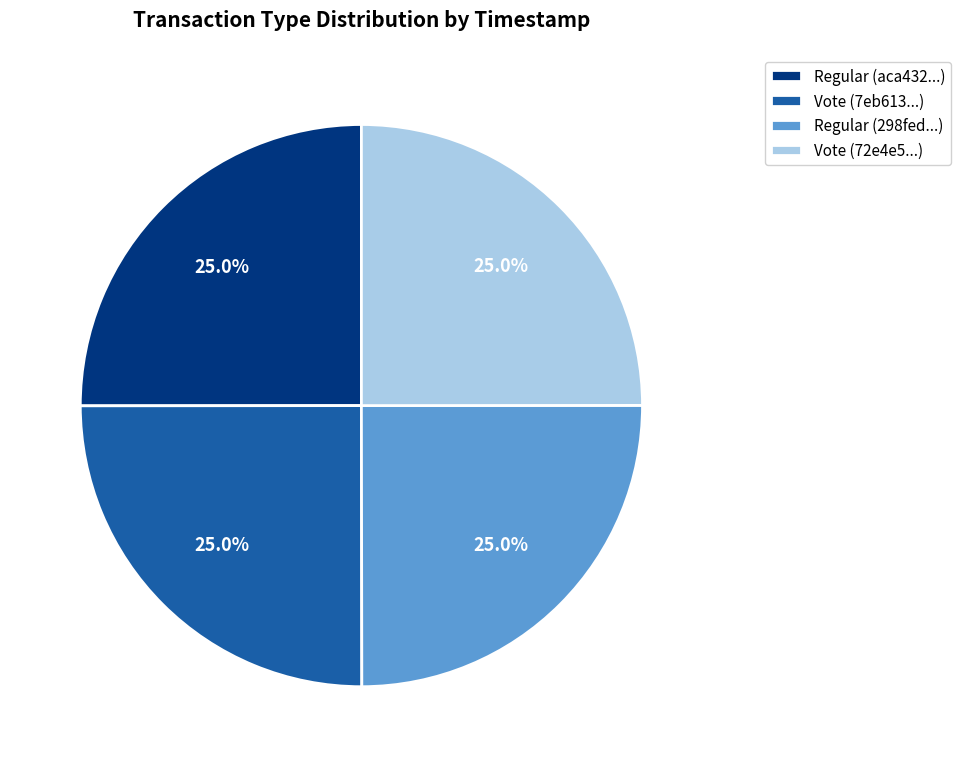

Combined, what portion of the pie is Vote (72e4e5...) and Vote (7eb613...)?

50.0%